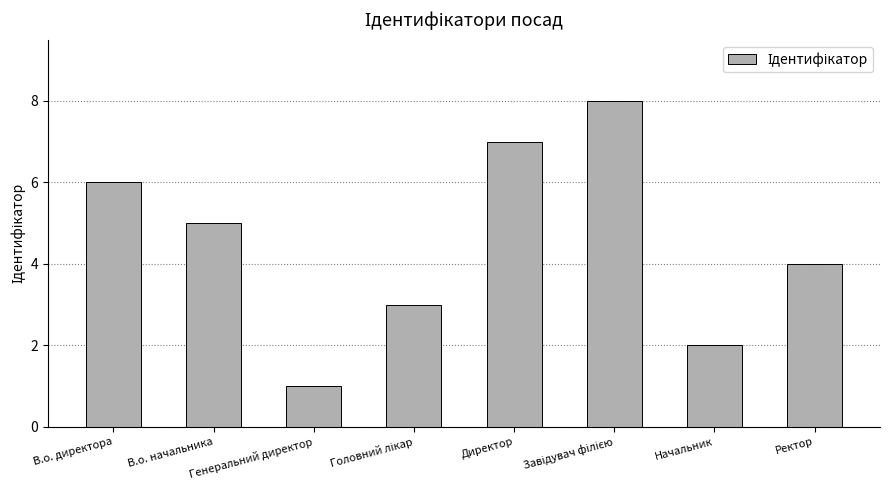

What is the label of the 3rd bar from the left?

Генеральний директор